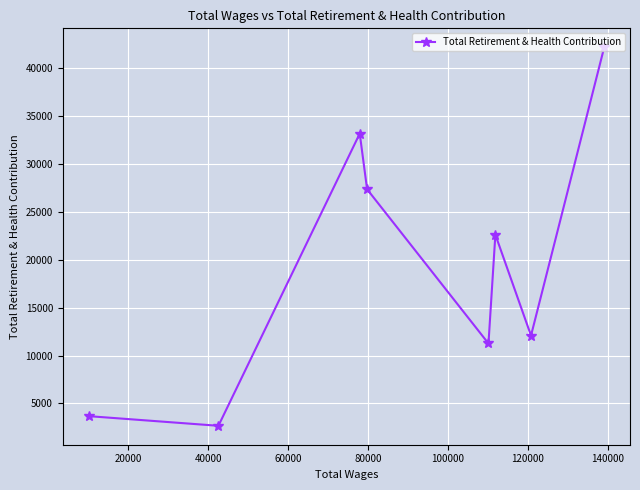

How many lines are shown in the chart?

1